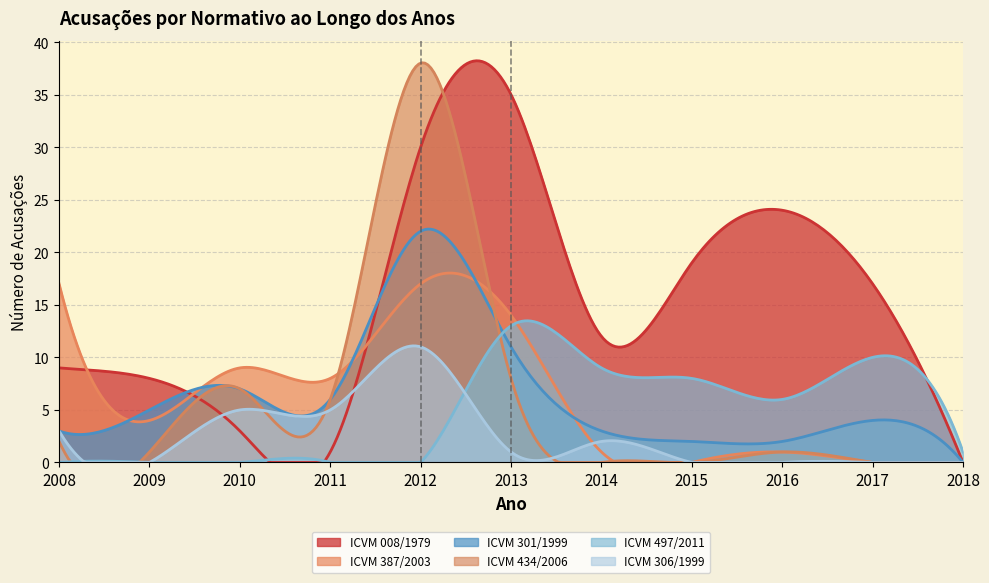

How many values in the ICVM 306/1999 series exceed 1?

5